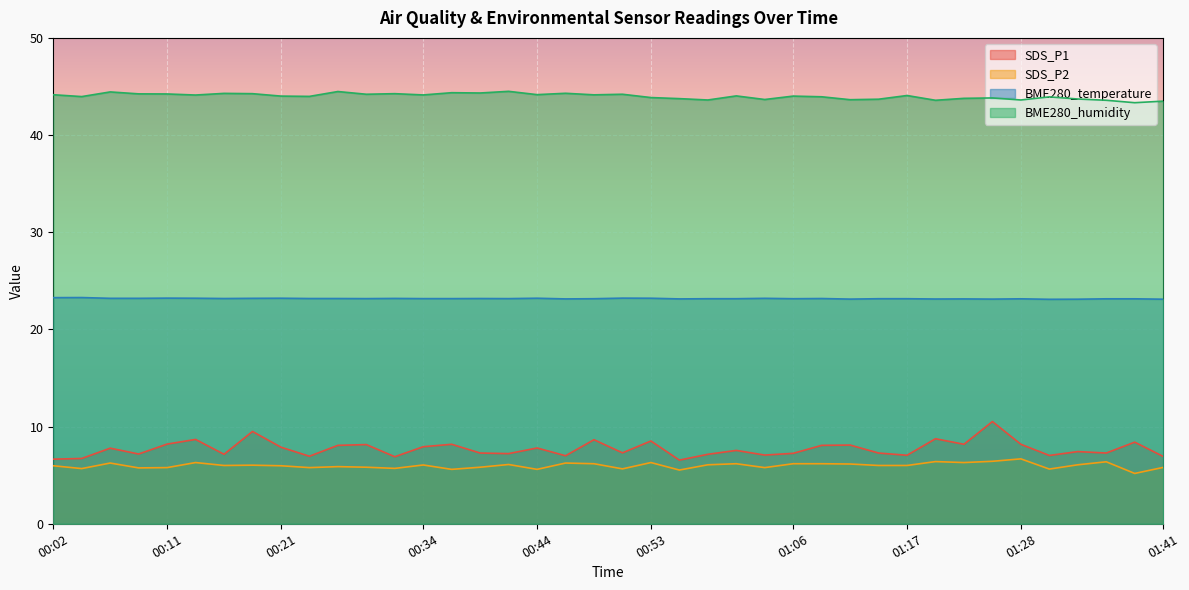

What are all the series names shown in the legend?

SDS_P1, SDS_P2, BME280_temperature, BME280_humidity